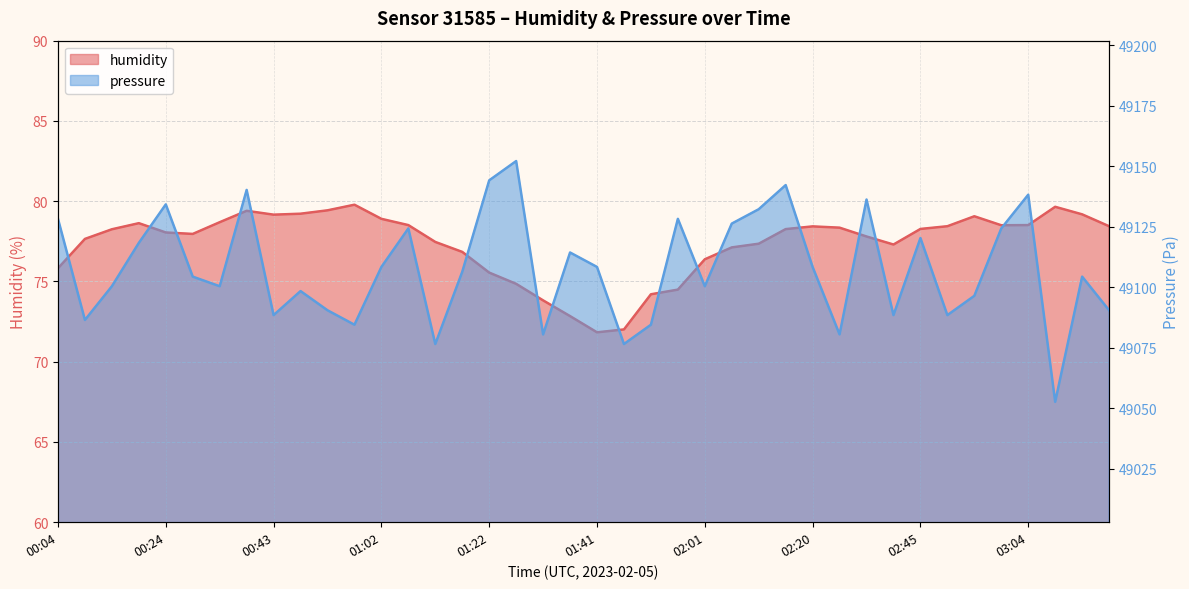

What is the total value across all series at 01:41?

49180.1